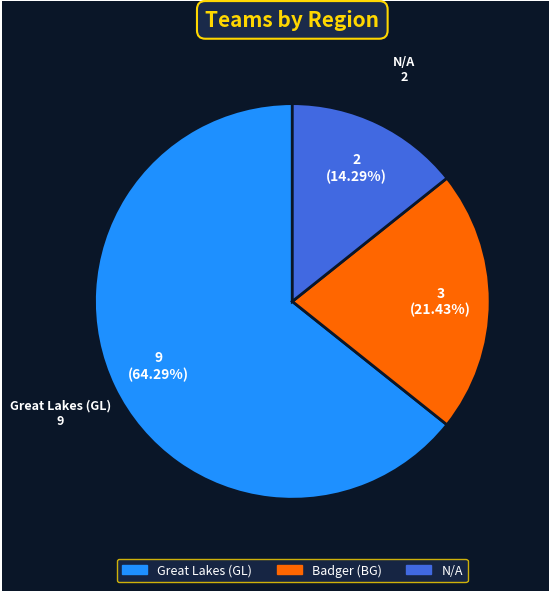

To the nearest percent, what percentage of the pie is Great Lakes (GL)?

64%